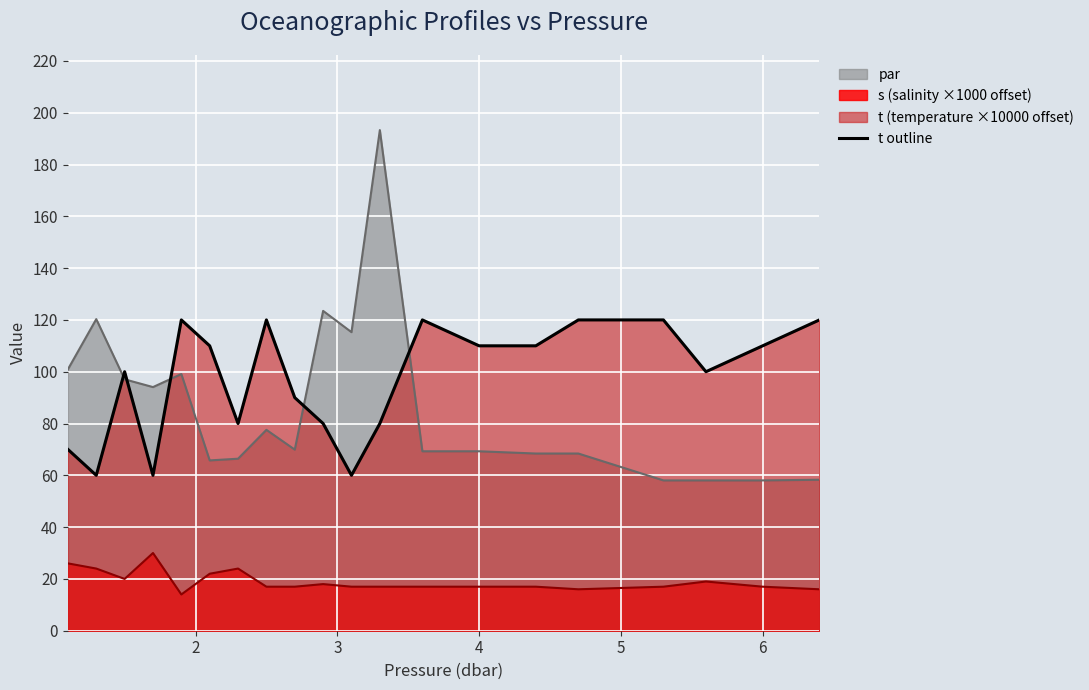

What is the sum of all values?

1940.0